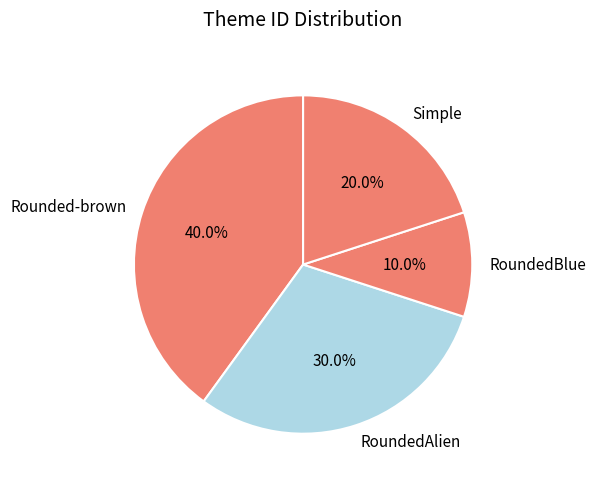

Is it true that Simple is 20% of the pie?

True